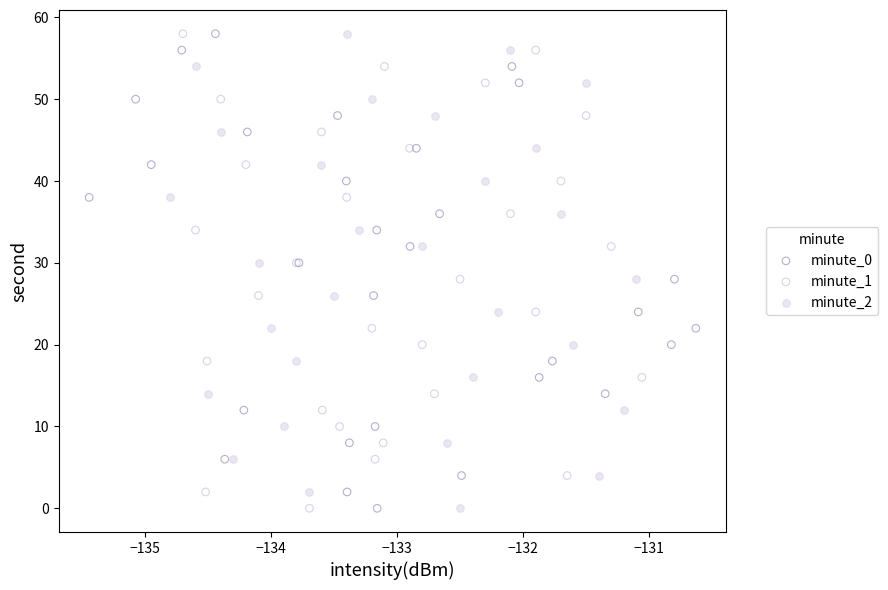

What are all the series names shown in the legend?

minute_0, minute_1, minute_2